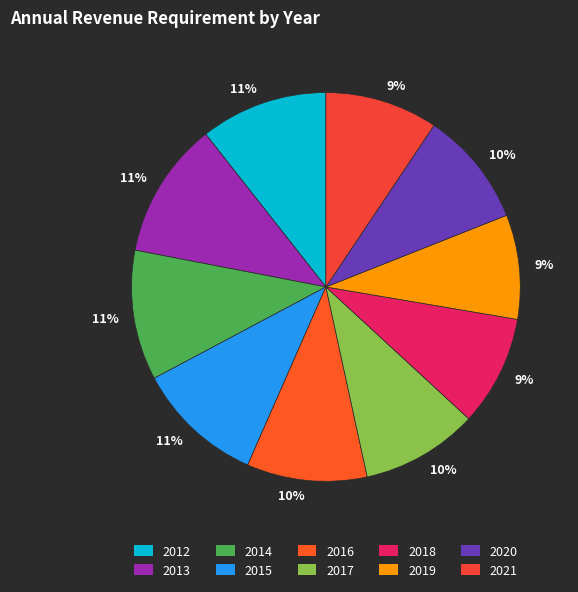

How many slices are in this pie chart?

10